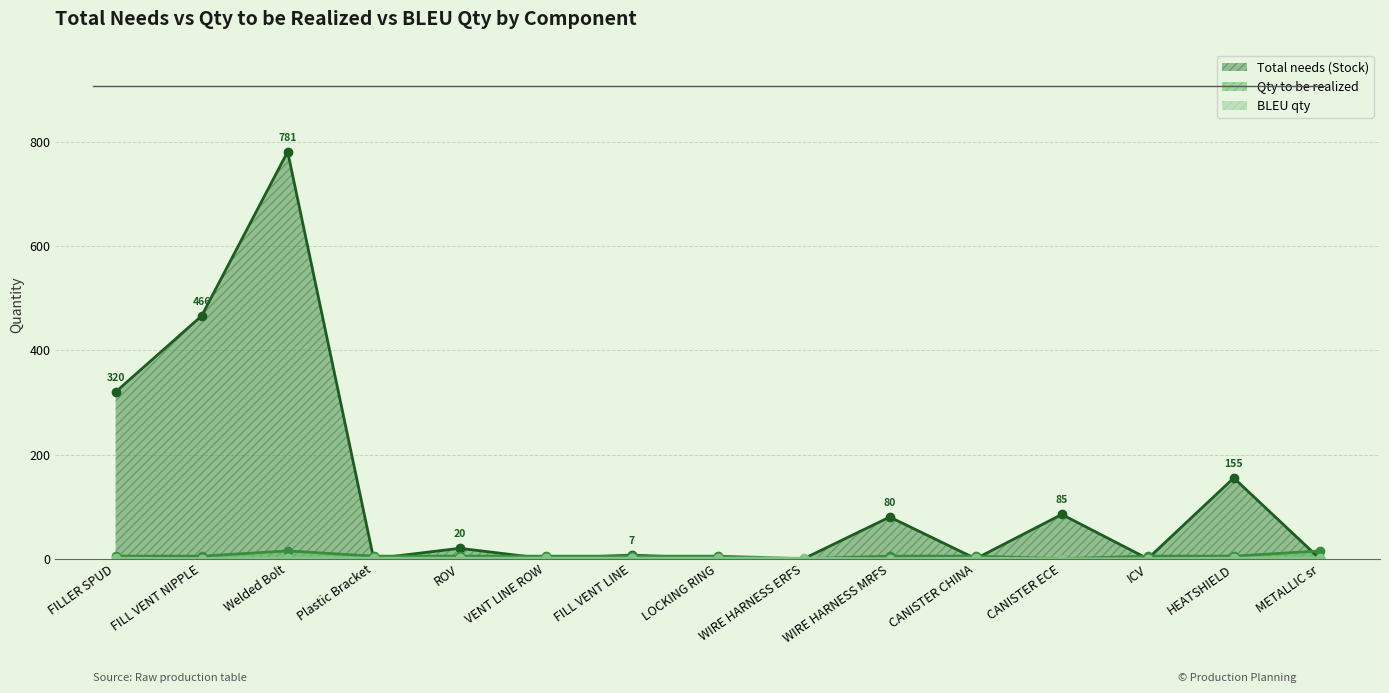

At which category does BLEU qty reach its first local peak?

CANISTER CHINA